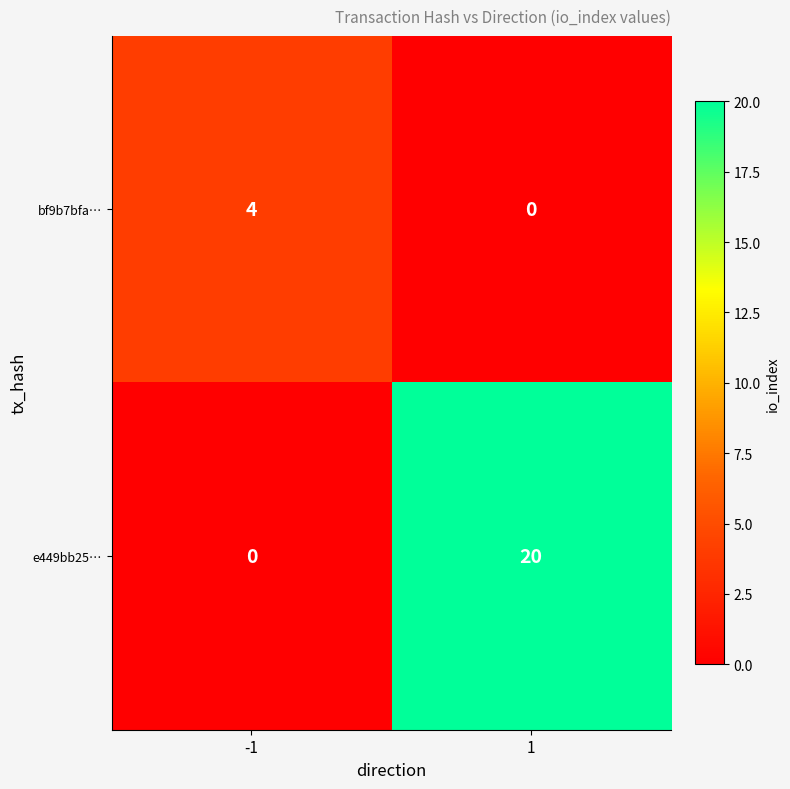

Which series has the largest total across all categories?

e449bb25…